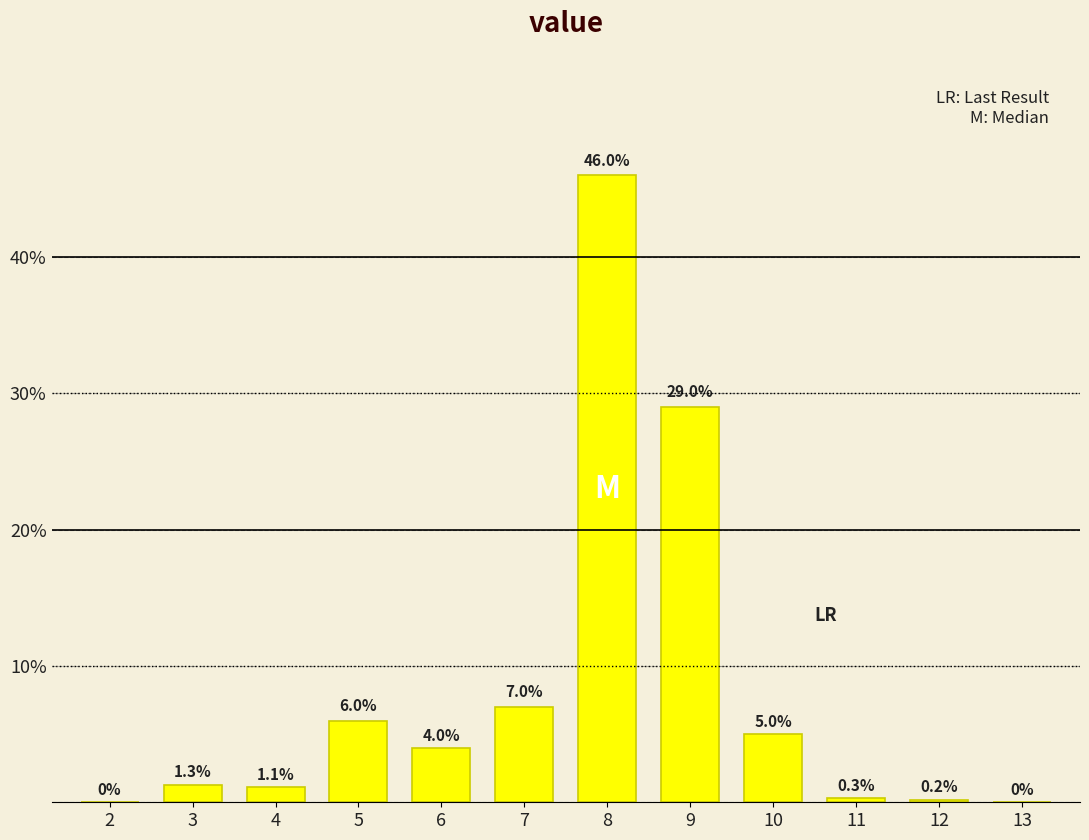

Reading left to right, extract all data points from this chart.

2=0.0	3=1.3	4=1.1	5=6.0	6=4.0	7=7.0	8=46.0	9=29.0	10=5.0	11=0.3	12=0.2	13=0.0